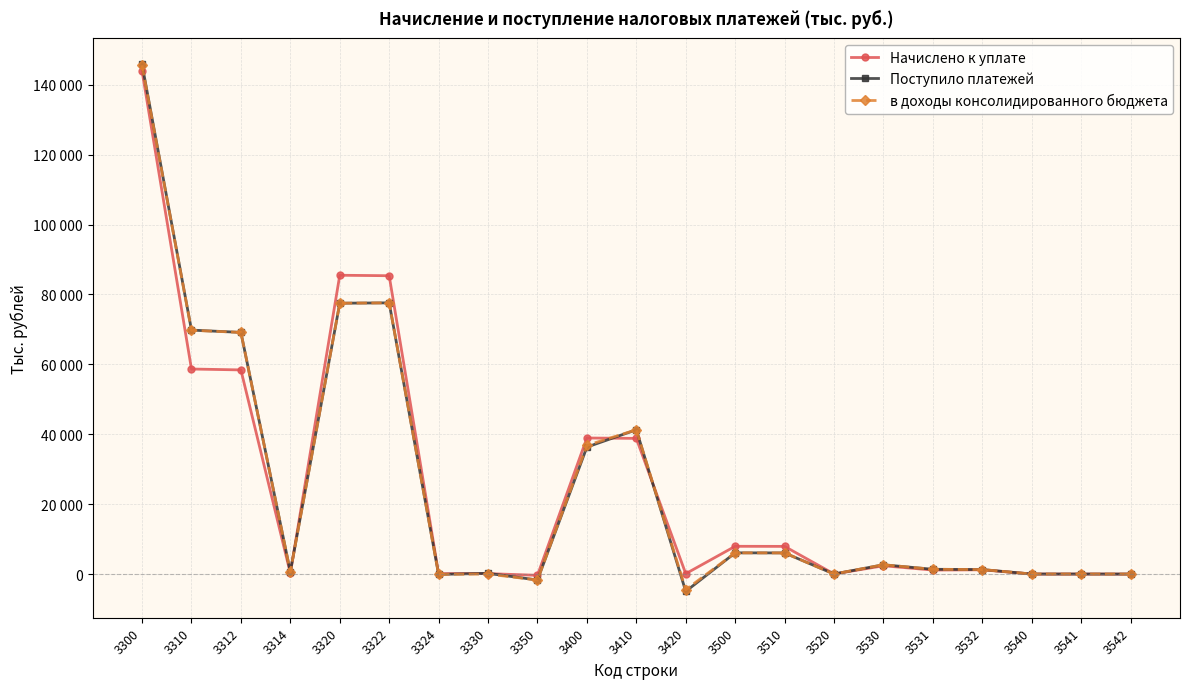

At which label does в доходы консолидированного бюджета first exceed 1370?

3300